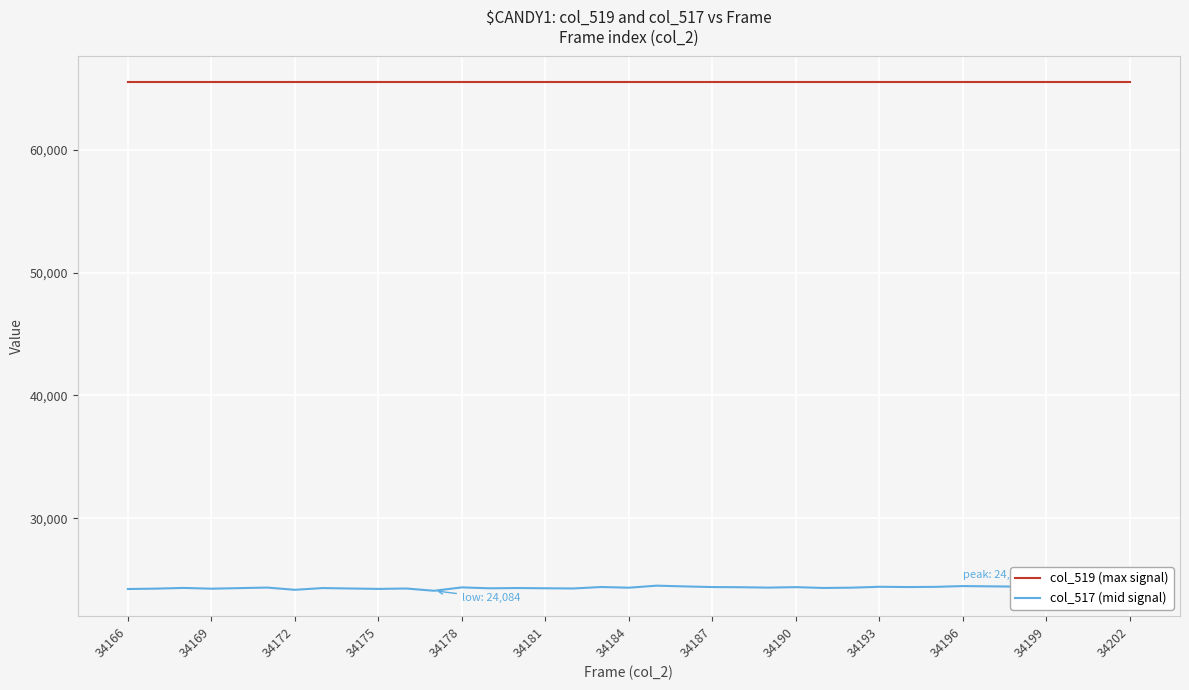

True or false: col_517 (mid signal) has a value of 15779 at 17.

False